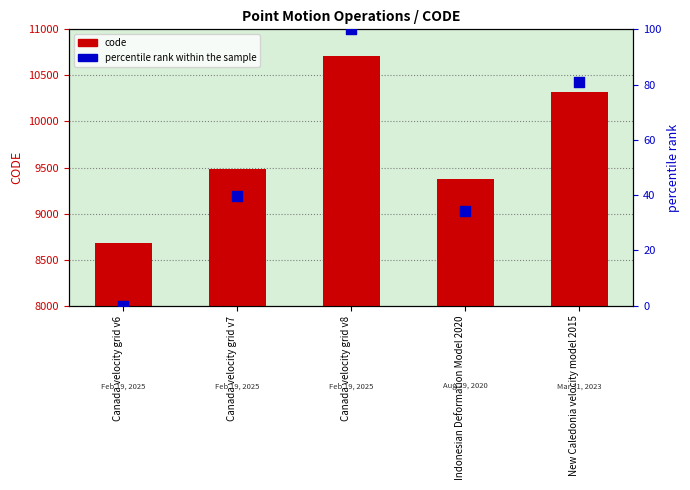

At how many categories does at least one series exceed 5454?

5